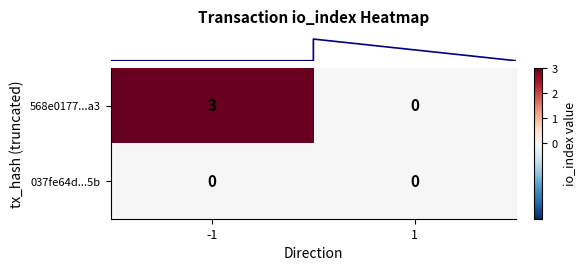

What is the maximum value shown in the chart?

3